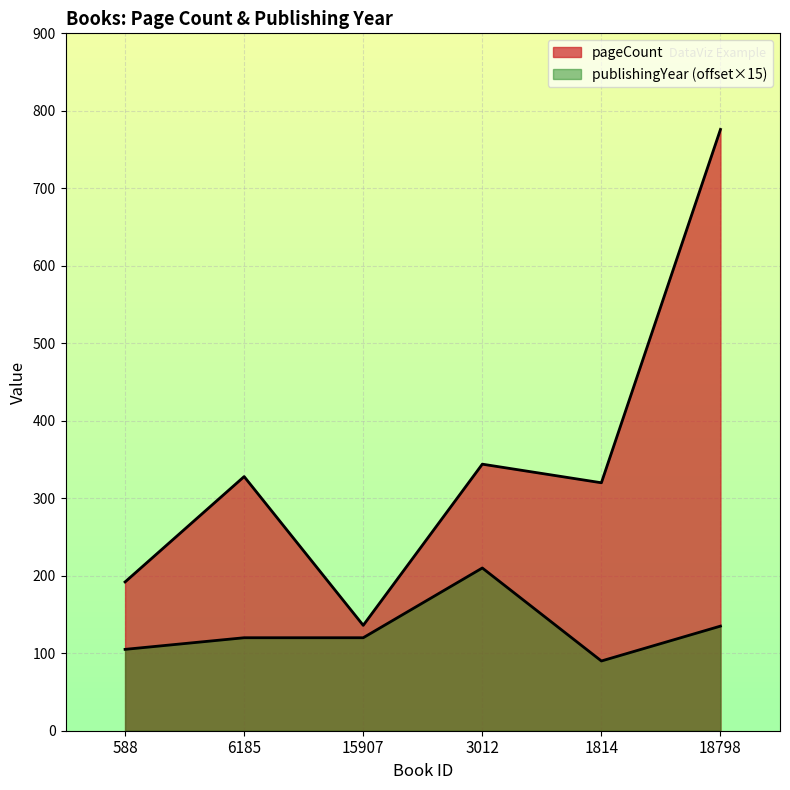

True or false: publishingYear and pageCount intersect in this chart.

False